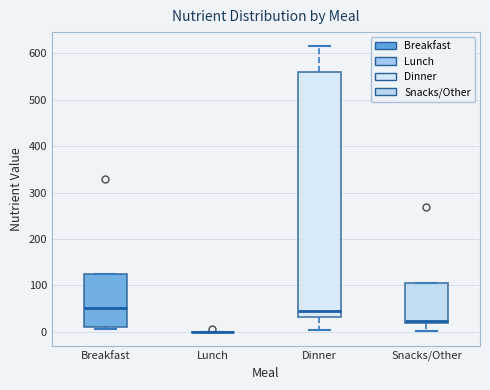

Comparing the boxes themselves (not the whiskers), which one is the tallest?

Dinner